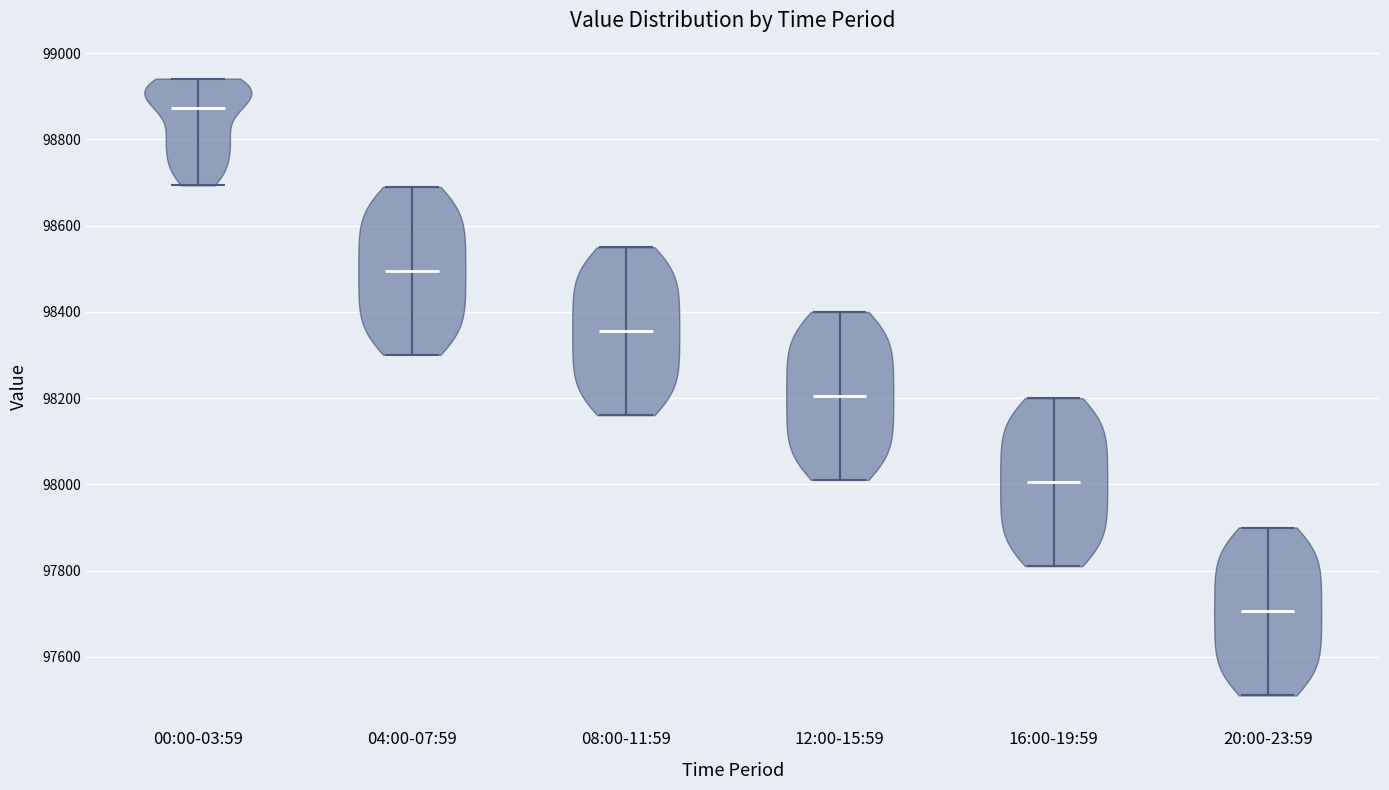

Reading left to right, read every violin against the y-axis: where its median line is, and the lowest and highest points it reaches. The values are not printed on the chart, so give them approximately, as read against the axis.

00:00-03:59: median line 98880, lowest point 98700, highest point 98940
04:00-07:59: median line 98500, lowest point 98300, highest point 98700
08:00-11:59: median line 98360, lowest point 98160, highest point 98560
12:00-15:59: median line 98200, lowest point 98020, highest point 98400
16:00-19:59: median line 98000, lowest point 97820, highest point 98200
20:00-23:59: median line 97700, lowest point 97520, highest point 97900